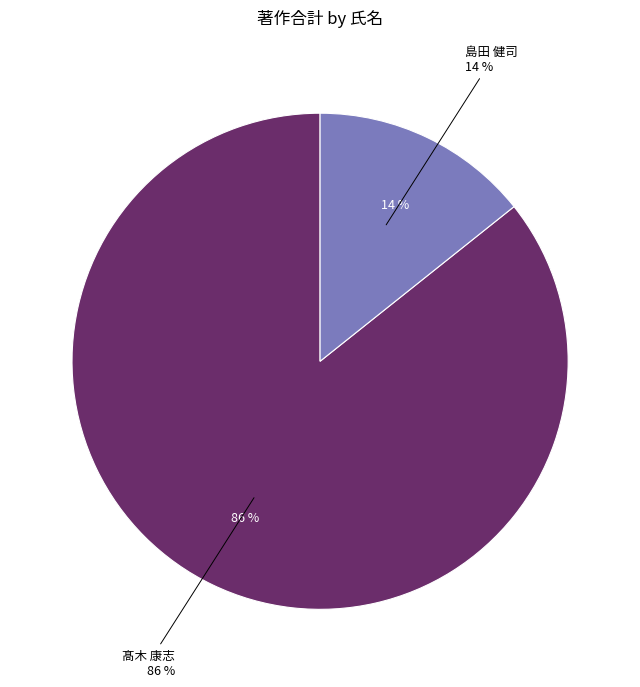

What is the total percentage of 髙木 康志 and 島田 健司?

100.0%